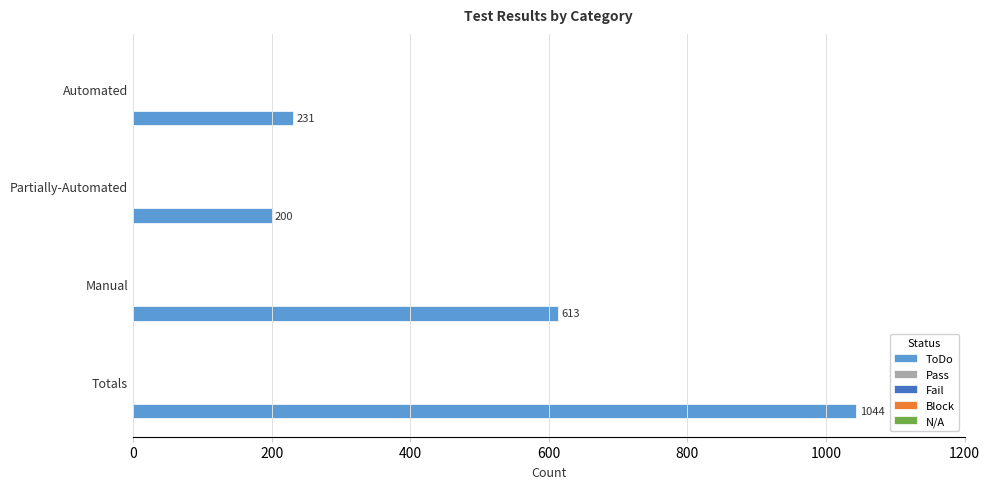

What is the difference between the maximum and minimum values?

844